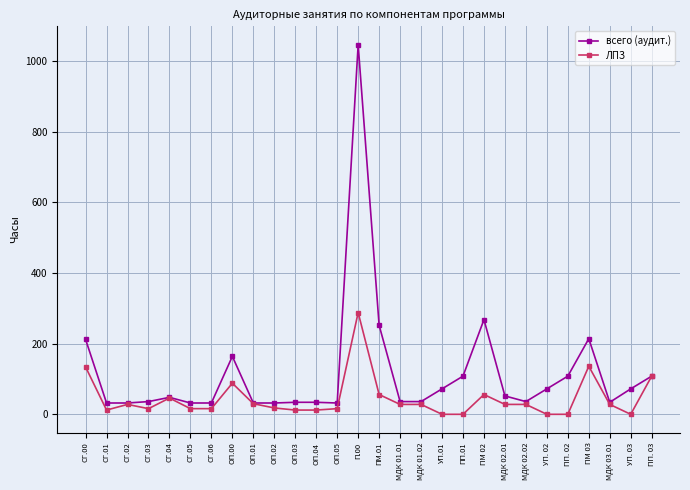

At which category is the sum across all series the highest?

П.00